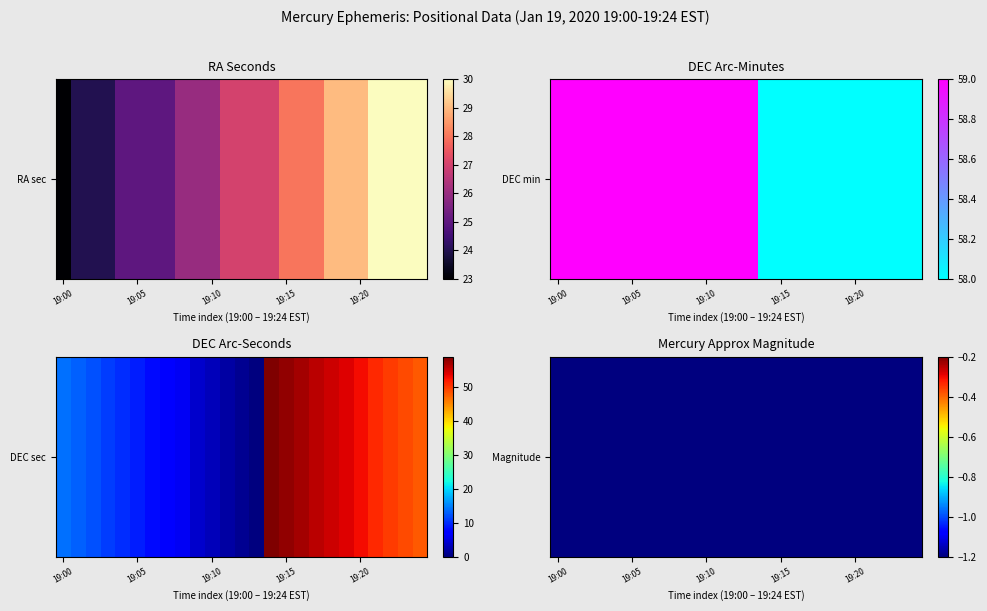

What is the total value across all series at 19:04?

94